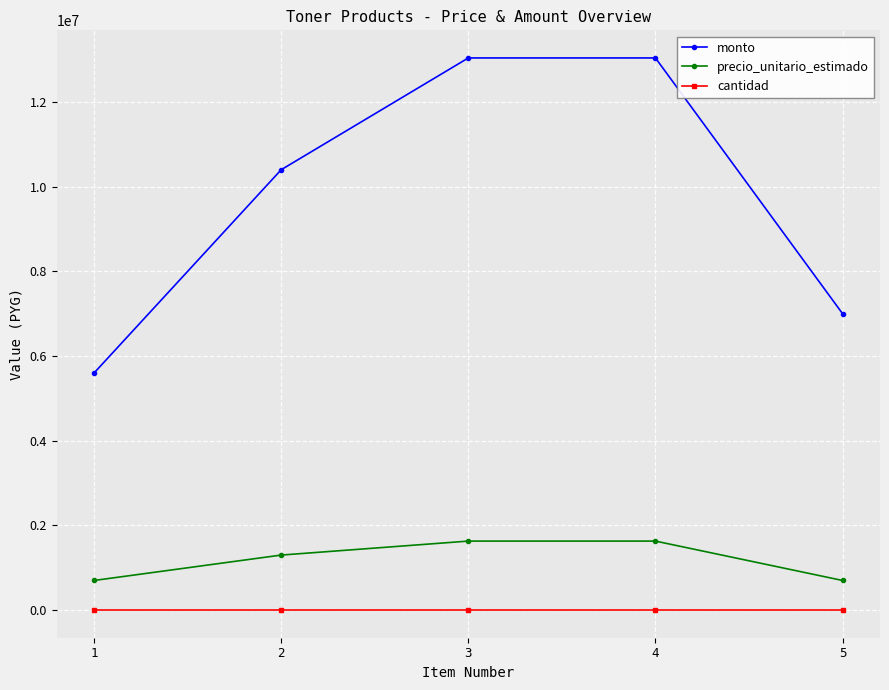

What is the average value of the monto series?

9816000